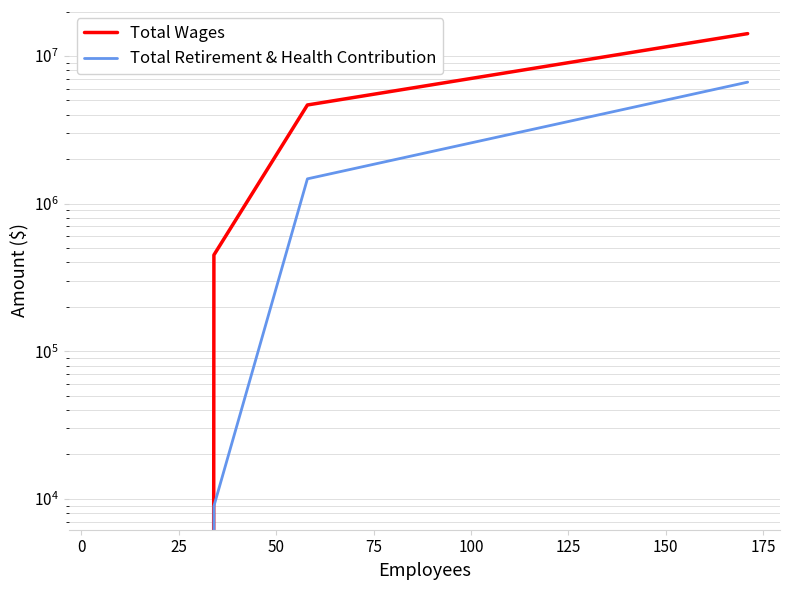

True or false: Total Wages and Total Retirement & Health Contribution cross at least once.

False